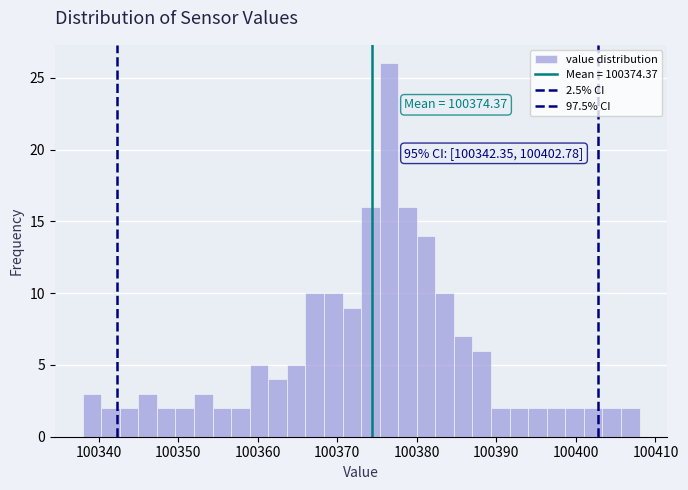

Read against the x-axis, roughly where is the centre of the tallest bar?

100377